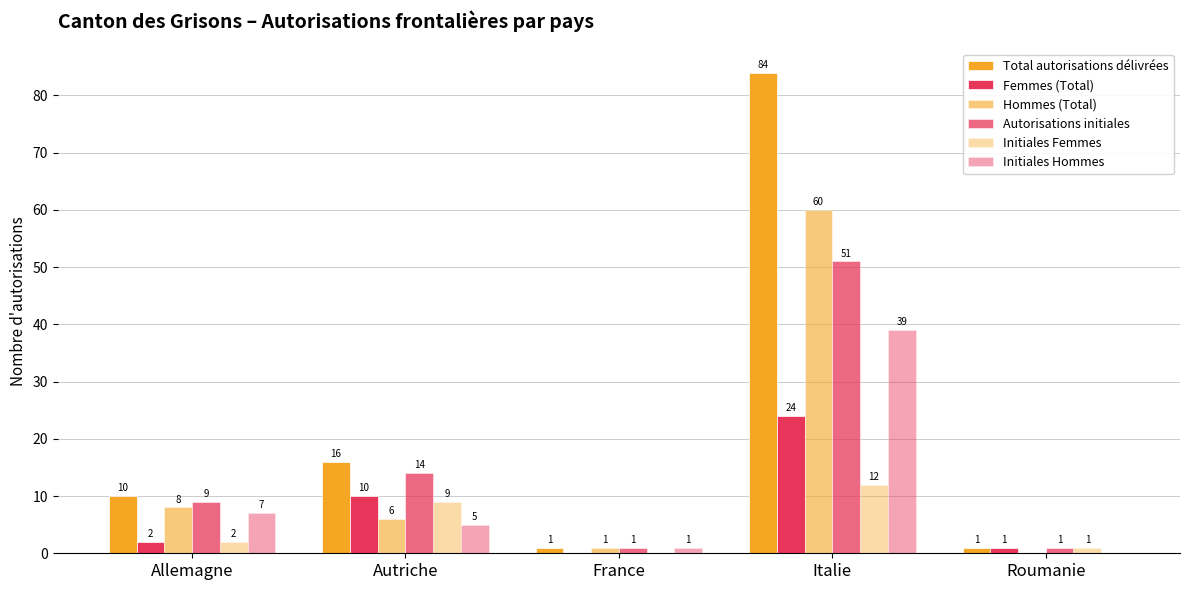

What is the value of the Femmes (Total) bar at the 1st from the left?

2